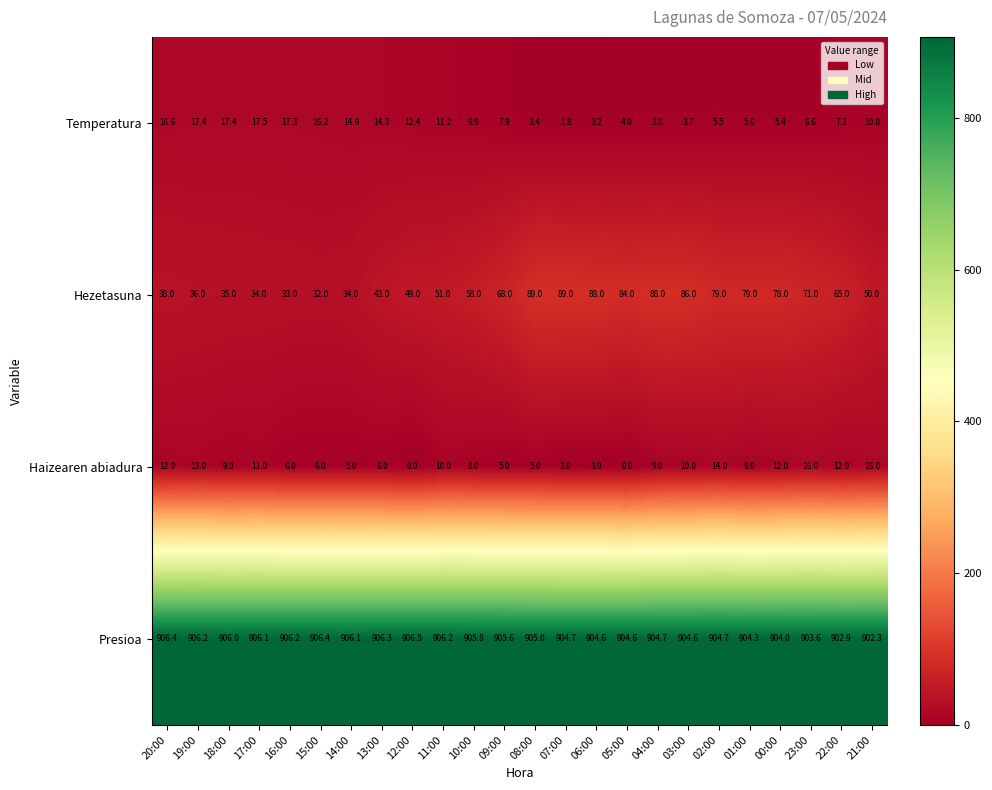

Where does the Haizearen abiadura series first go above 9?

20:00